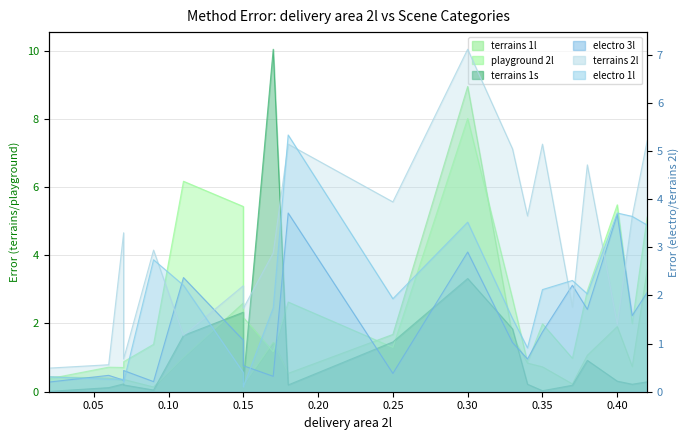

What is the average value of the terrains 2l series?

3.1